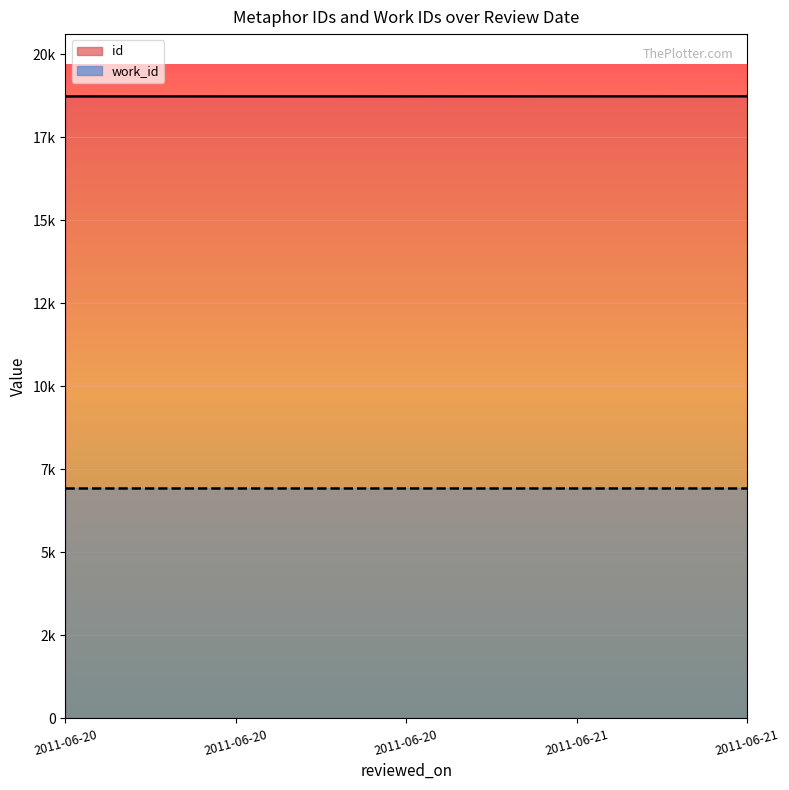

List the labels in order of value, largest first.

2011-06-21, 2011-06-21, 2011-06-20, 2011-06-20, 2011-06-20